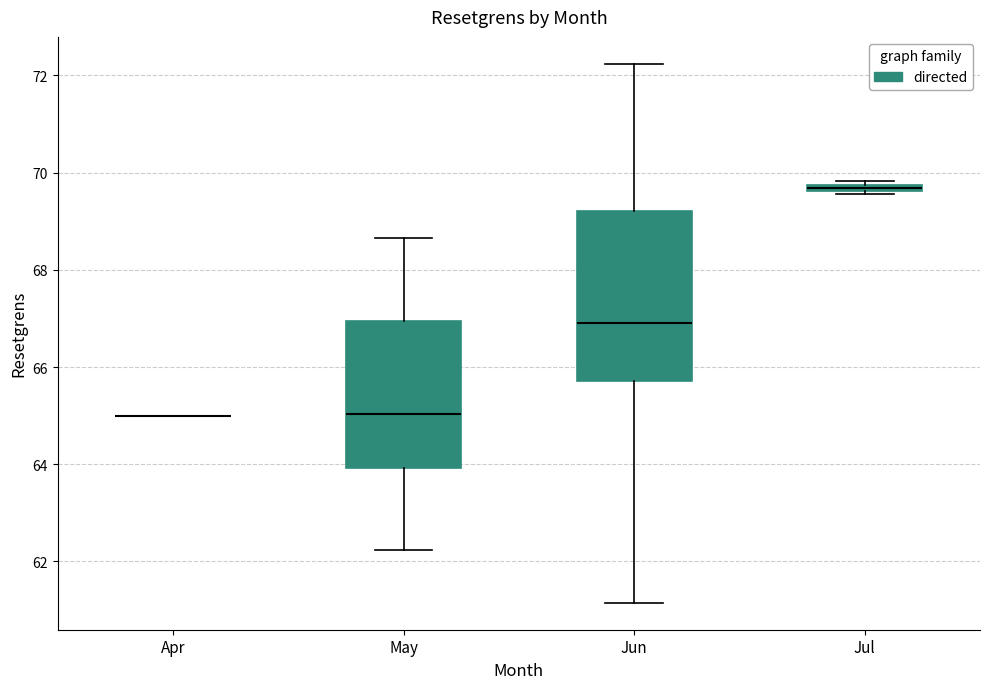

Which box is the tallest, from its lower edge to its upper edge?

Jun